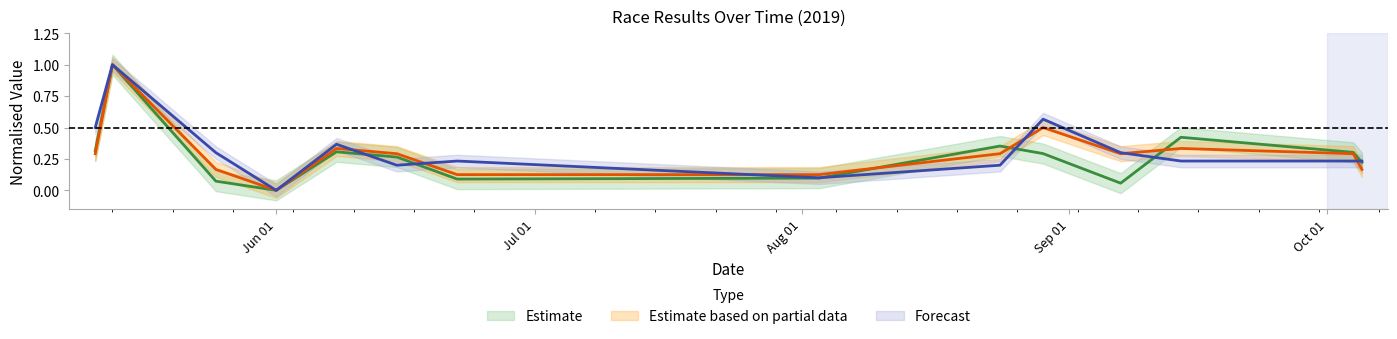

Between 2019-08-29 and 2019-08-24, which is larger?

2019-08-24